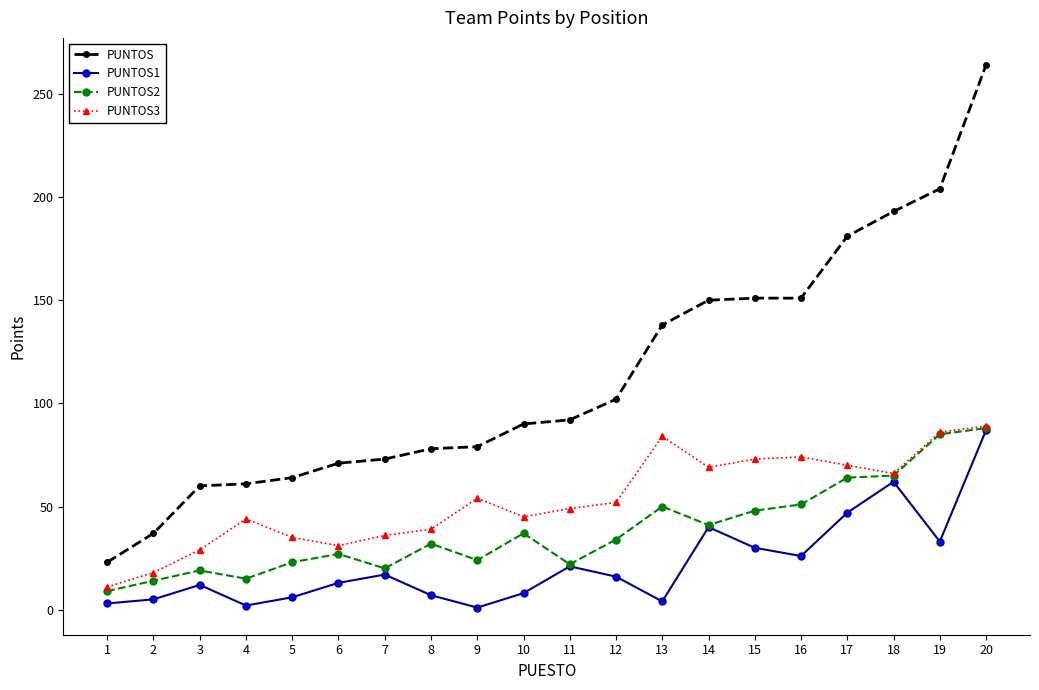

What is the maximum value shown in the chart?

264